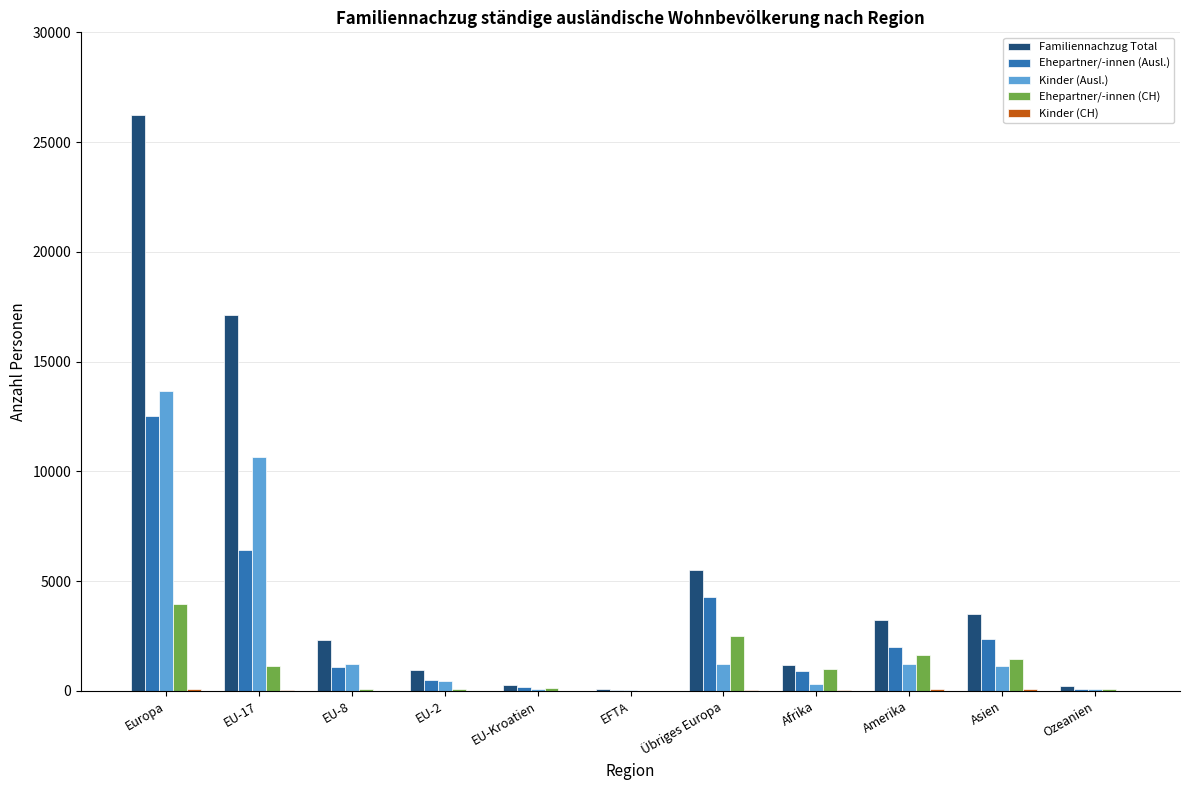

What is the sum of all Ehepartner/-innen (CH) values?

12015